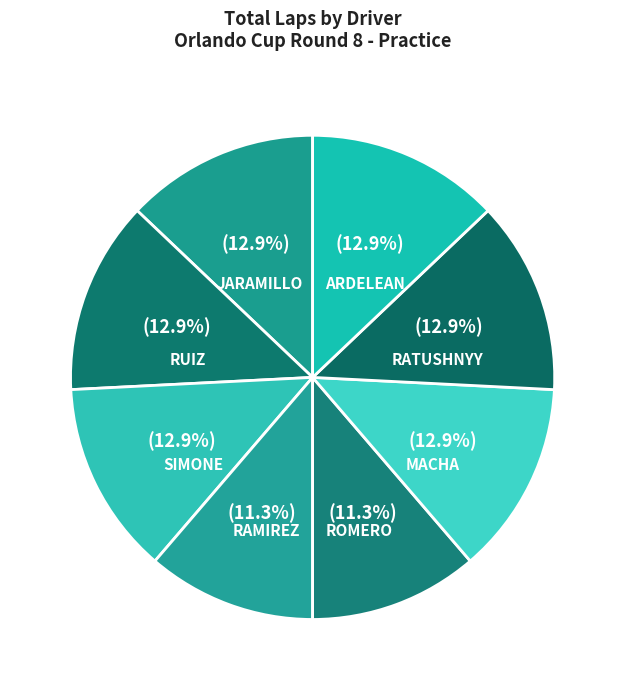

Combined, what portion of the pie is MACHA and RATUSHNYY?

25.8%